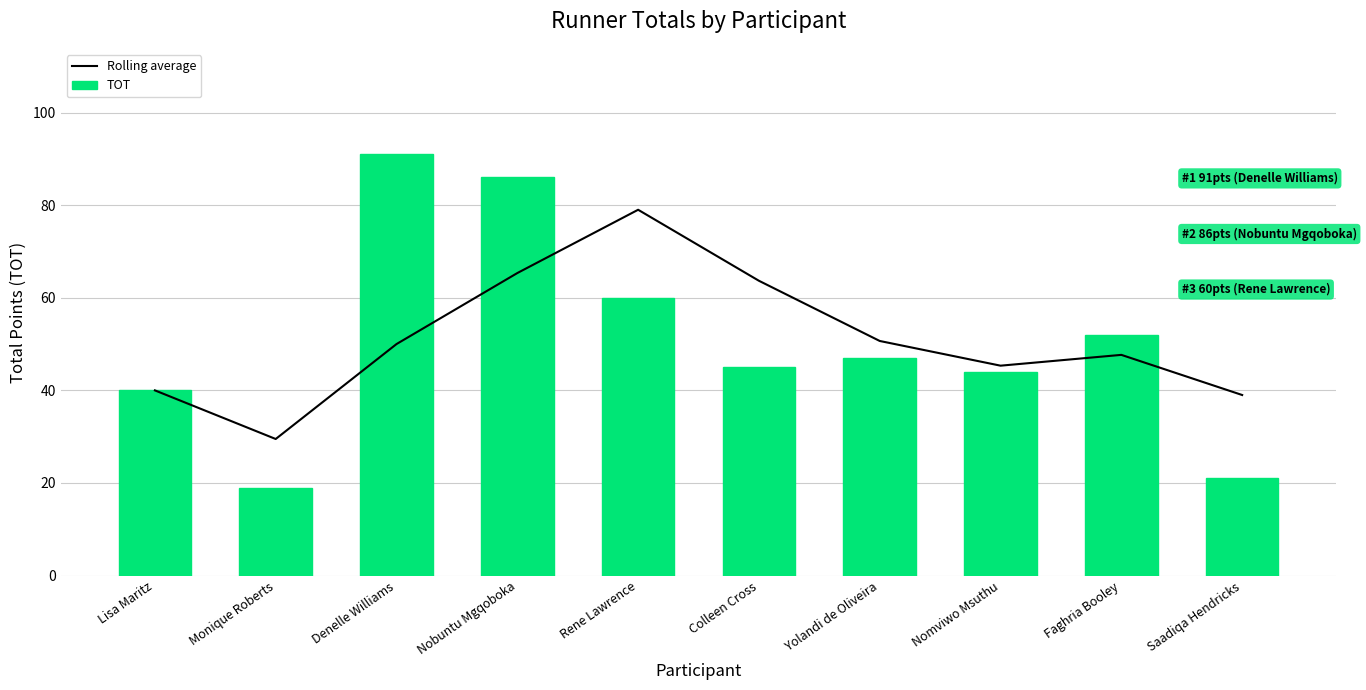

What is the maximum value for TOT?

91